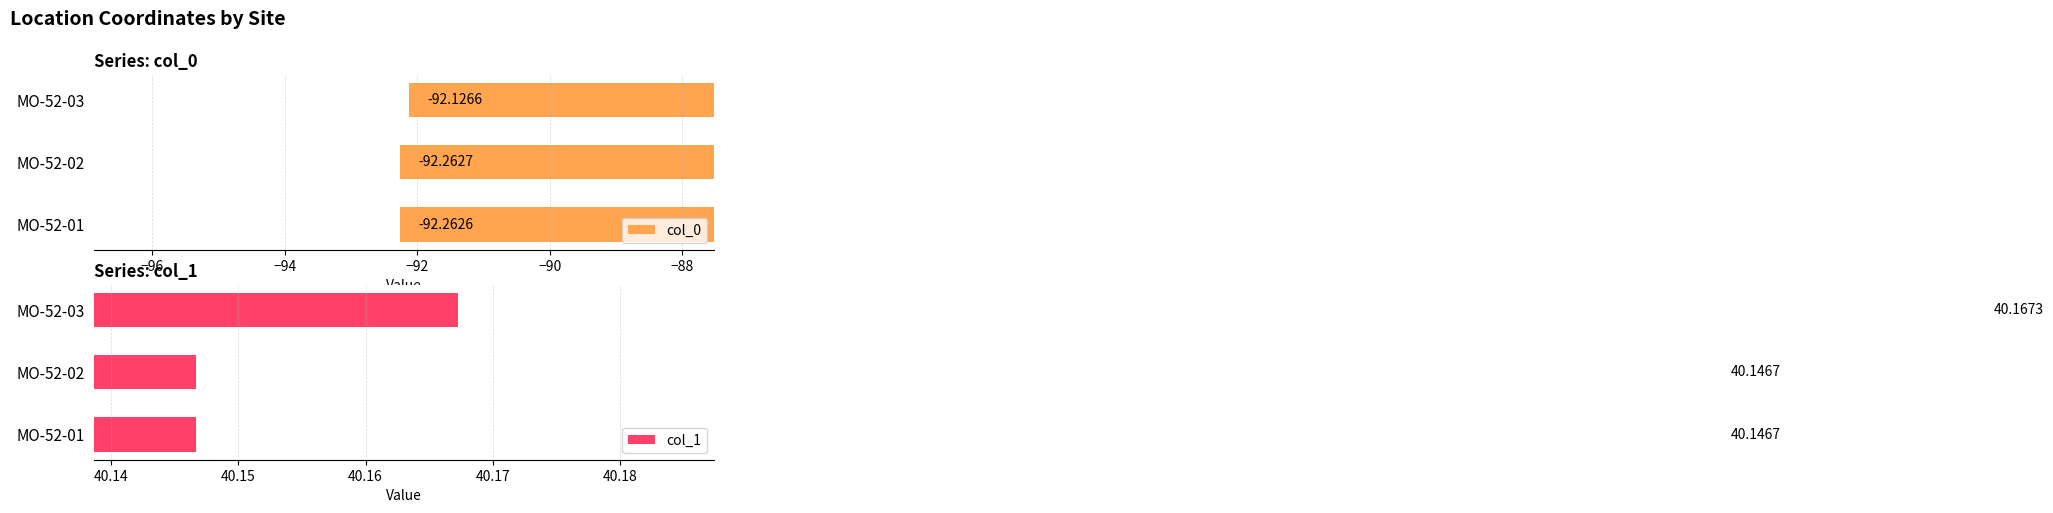

How many data points does each series have?

3